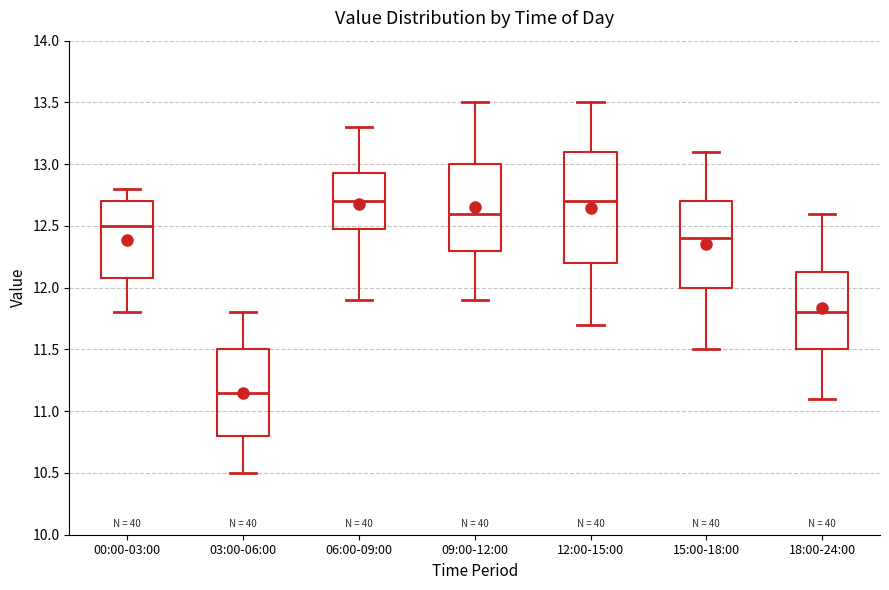

Where does the median line of the box for 06:00-09:00 sit on the y-axis? The values are not printed on the chart, so give them approximately, as read against the axis.

12.70